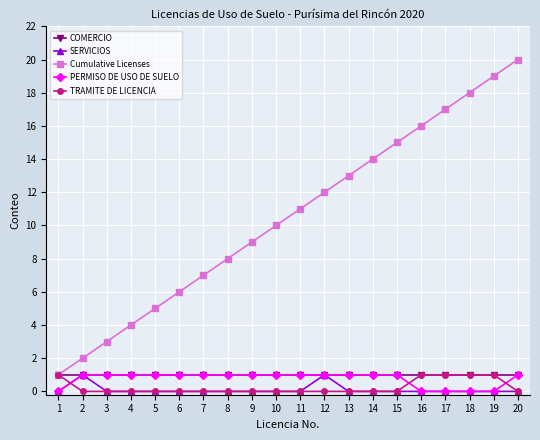

Read the Cumulative Licenses value at 10.

10